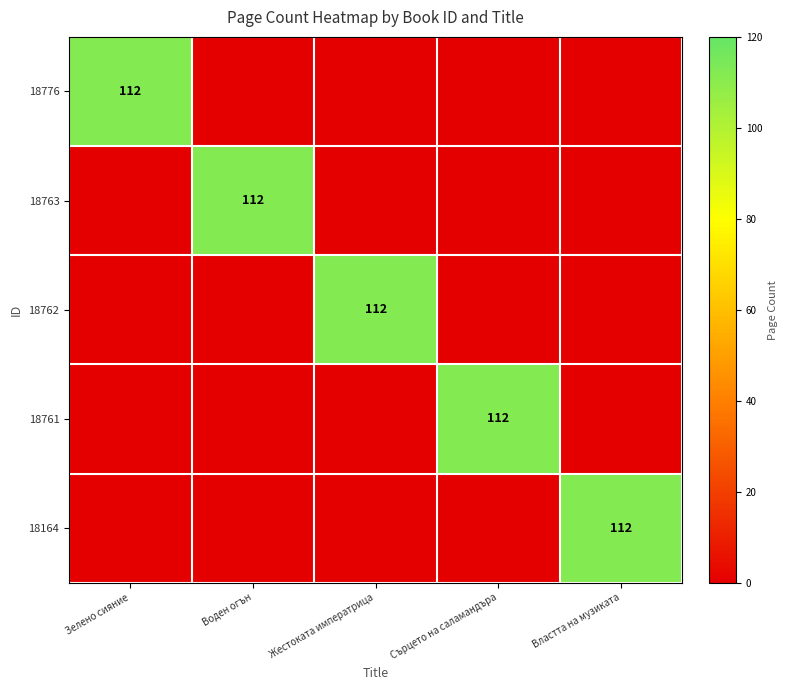

How many values in the 18762 series exceed 0?

1